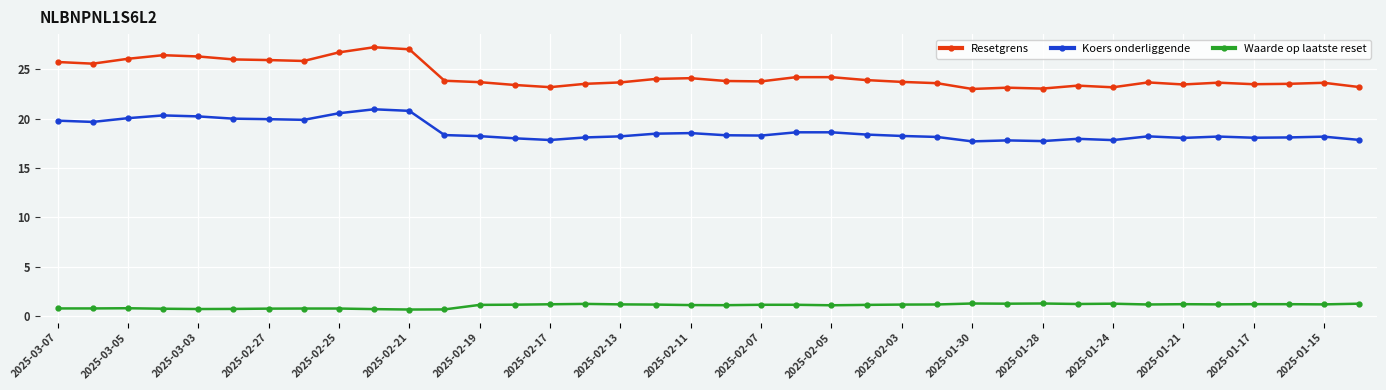

What is the highest value of the Resetgrens series?

27.2